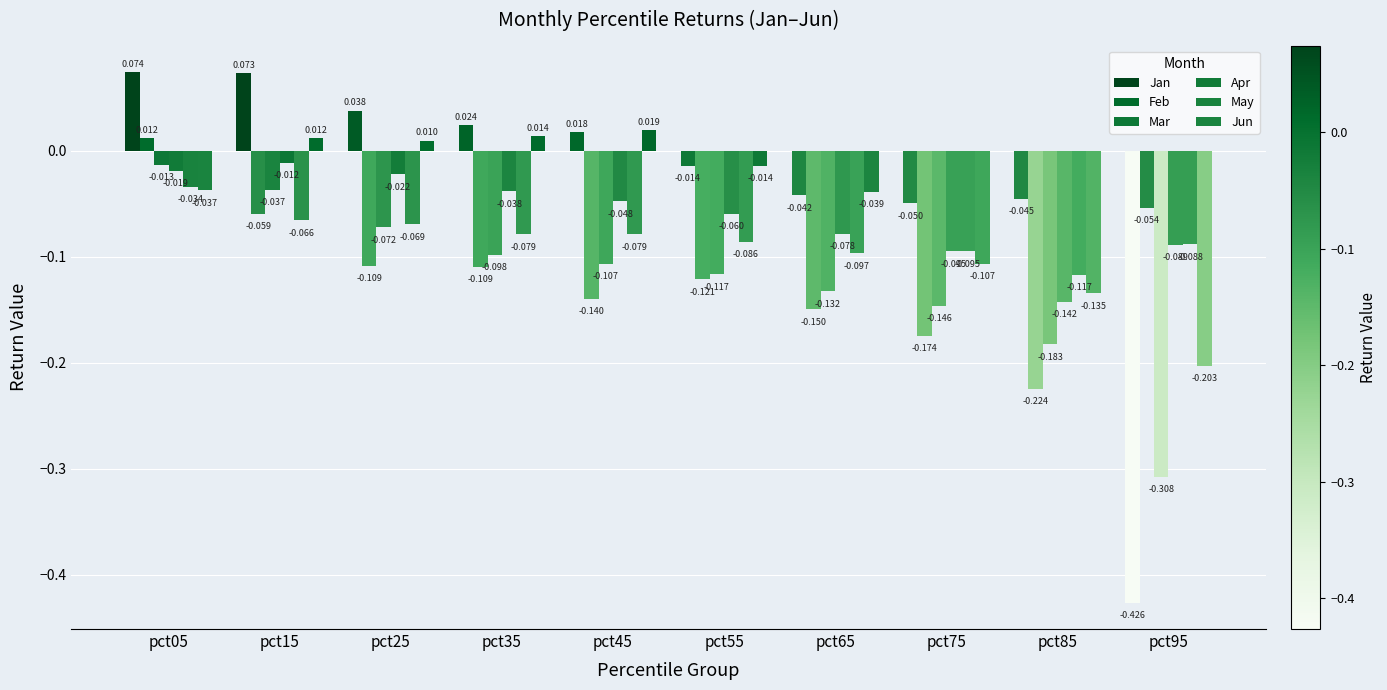

Which series has the largest total across all categories?

Jan